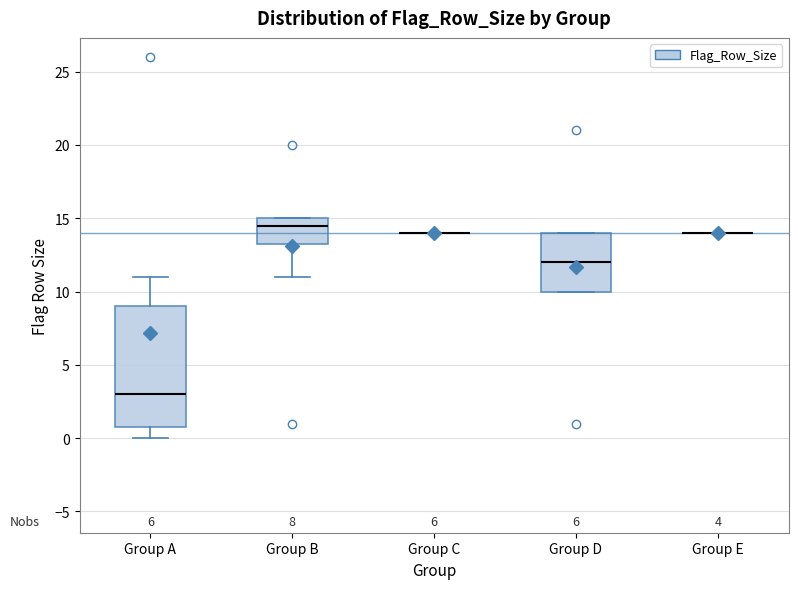

Which box is the tallest, from its lower edge to its upper edge?

Group A